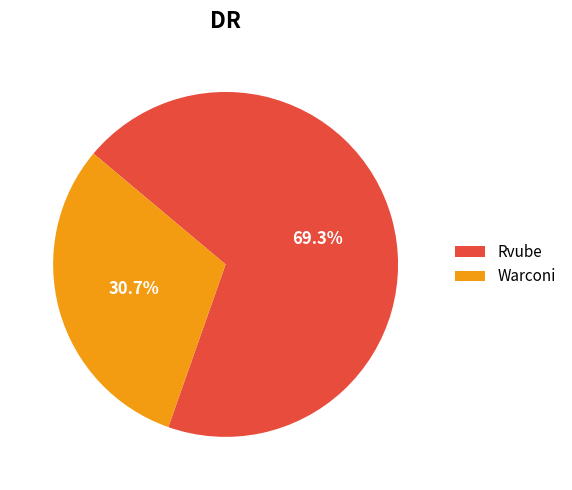

To the nearest percent, what portion does Rvube represent?

69%